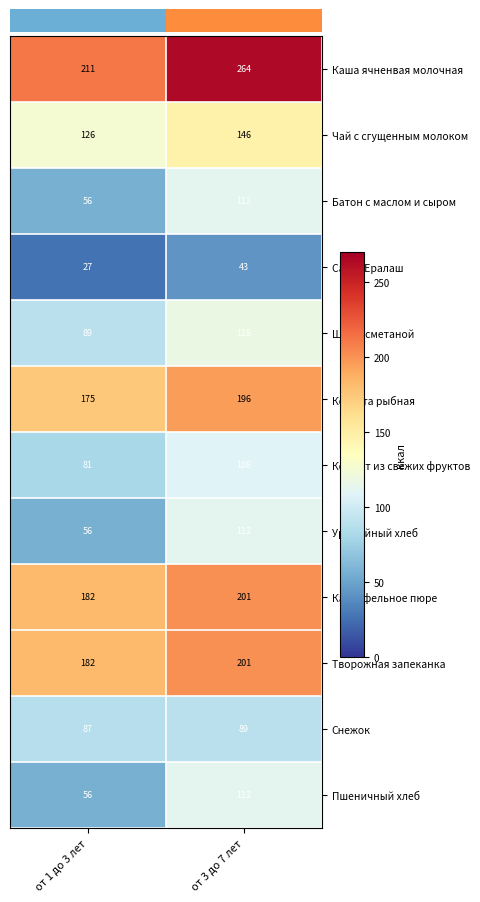

What is the difference between the Салат Ералаш values at от 1 до 3 лет and от 3 до 7 лет?

16